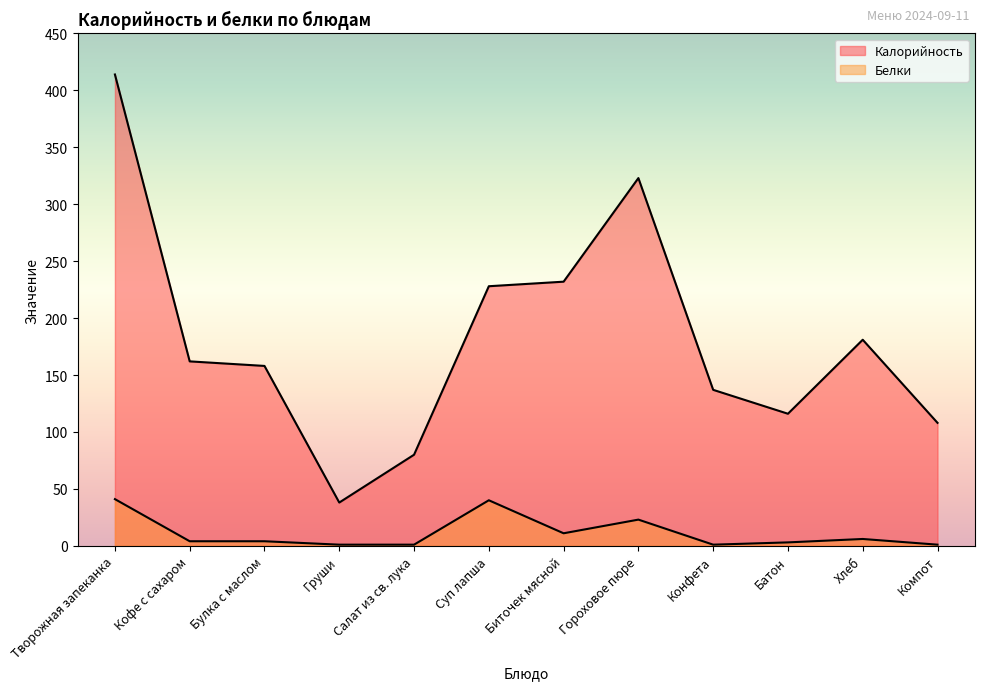

Is it true that Белки equals 2 at Салат из св. лука?

False